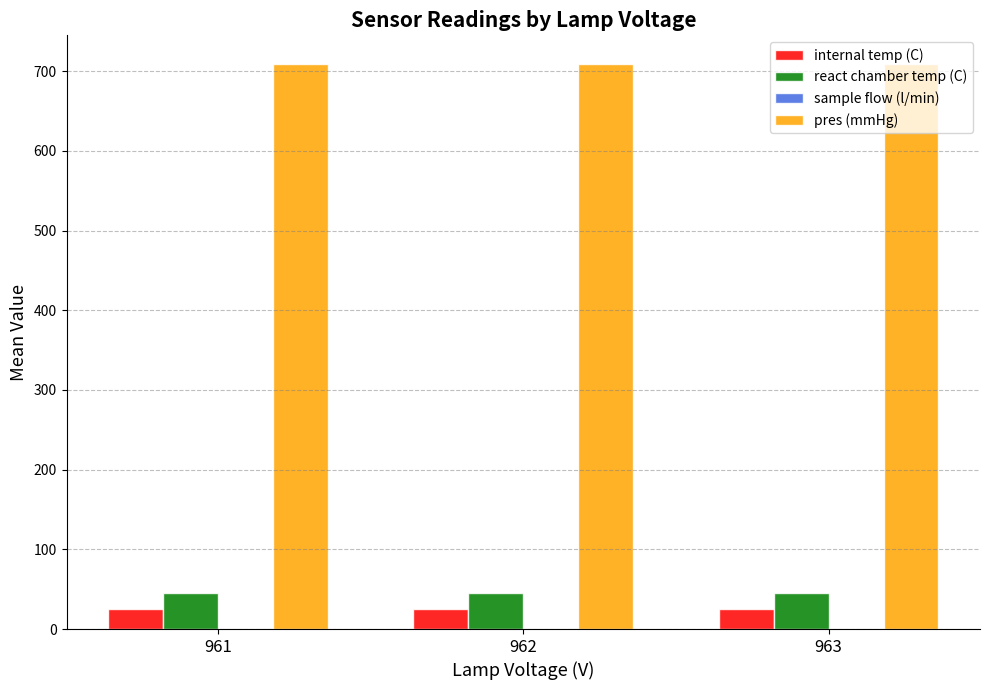

The value of pres (mmHg) at 961 is 1114.9. True or false?

False